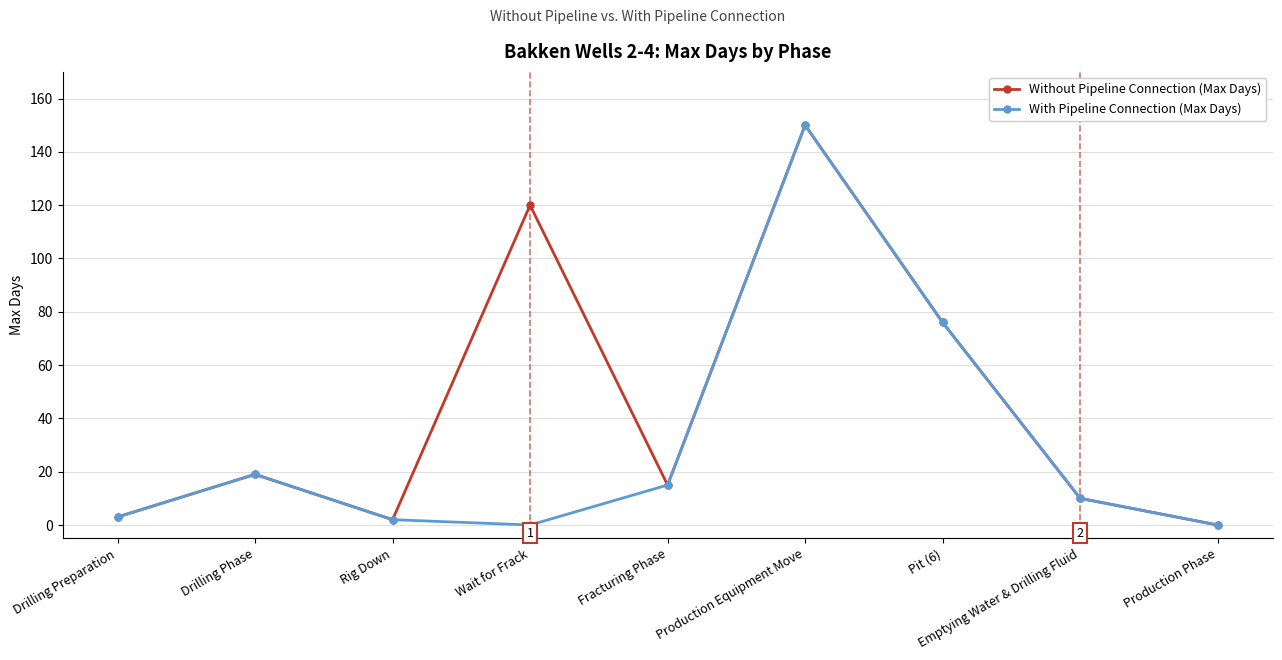

Read the With Pipeline Connection (Max Days) value at Pit (6), to the nearest 5.

75